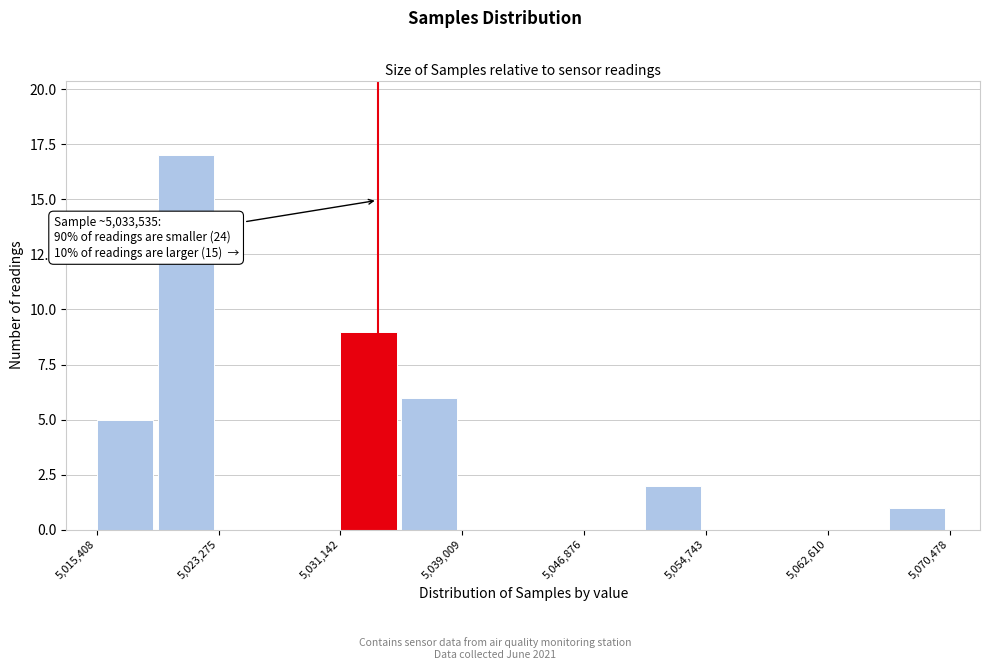

Around what value on the x-axis is the tallest bar? Give the approximate position of its centre, as read against the axis.

5021000